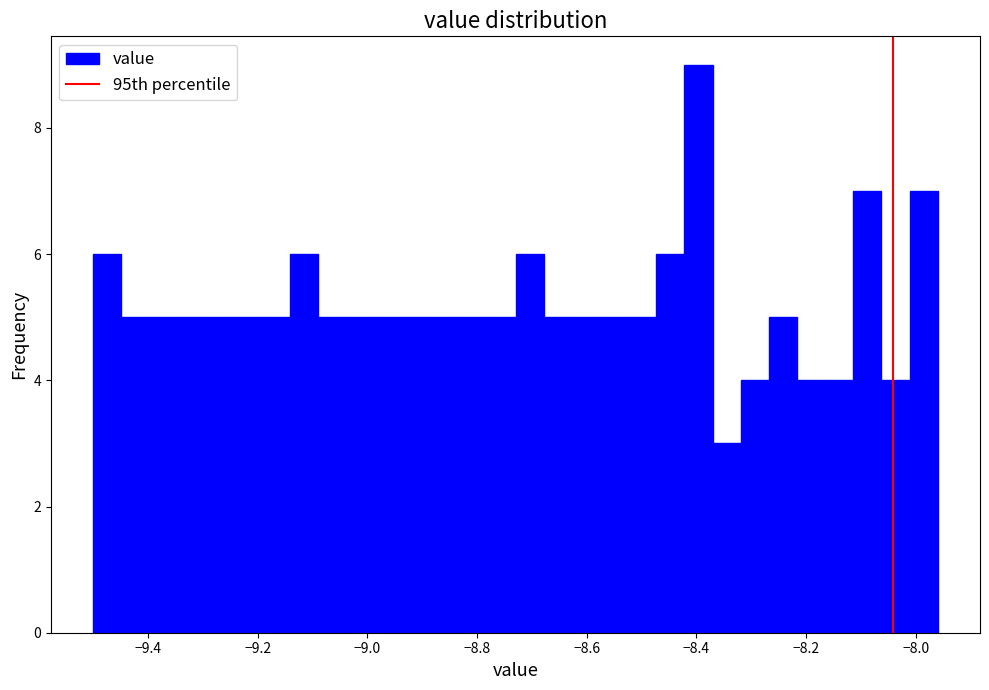

Read against the x-axis, roughly where is the centre of the tallest bar?

-8.40